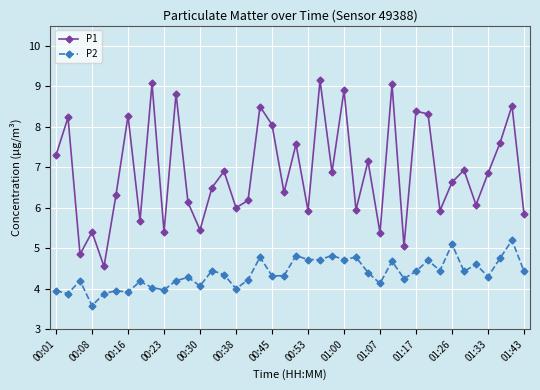

What is the value of the P1 point at the 36th from the left?

6.1